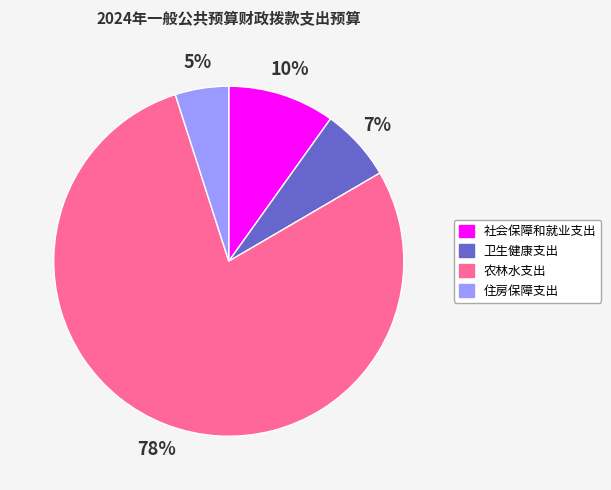

To the nearest percent, what is the combined percentage of 社会保障和就业支出 and 住房保障支出?

15%